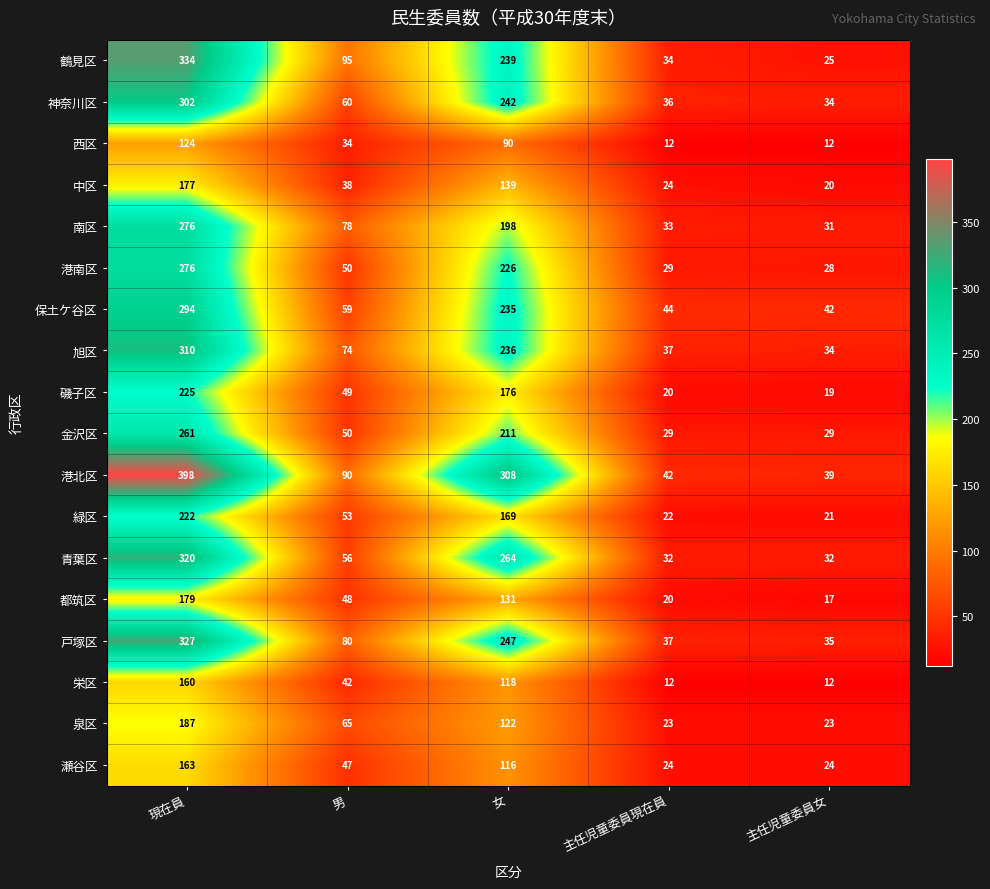

Which series has the largest total across all categories?

港北区